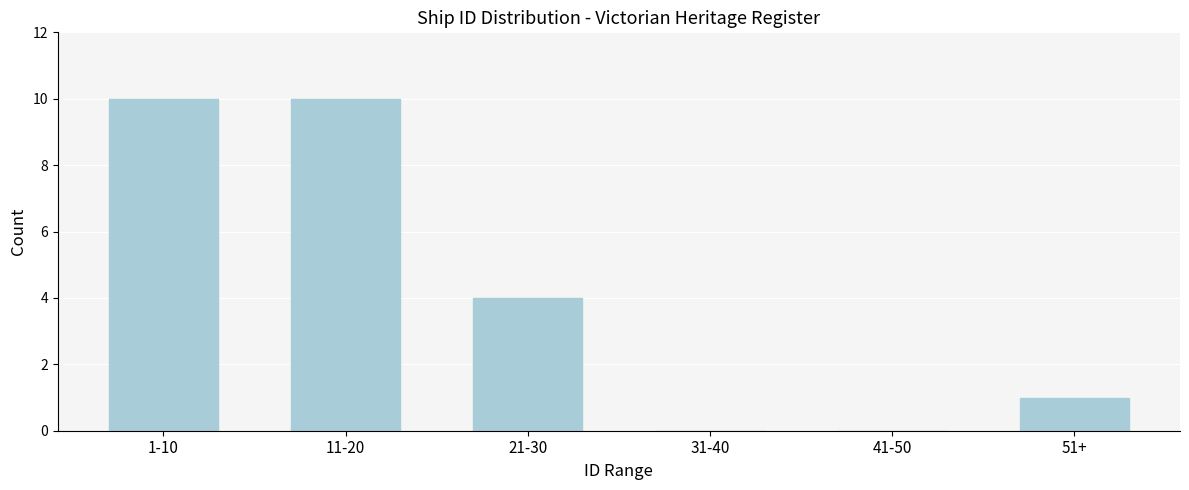

Reading left to right, what are all the values shown in this chart?

1-10=10	11-20=10	21-30=4	31-40=0	41-50=0	51+=1